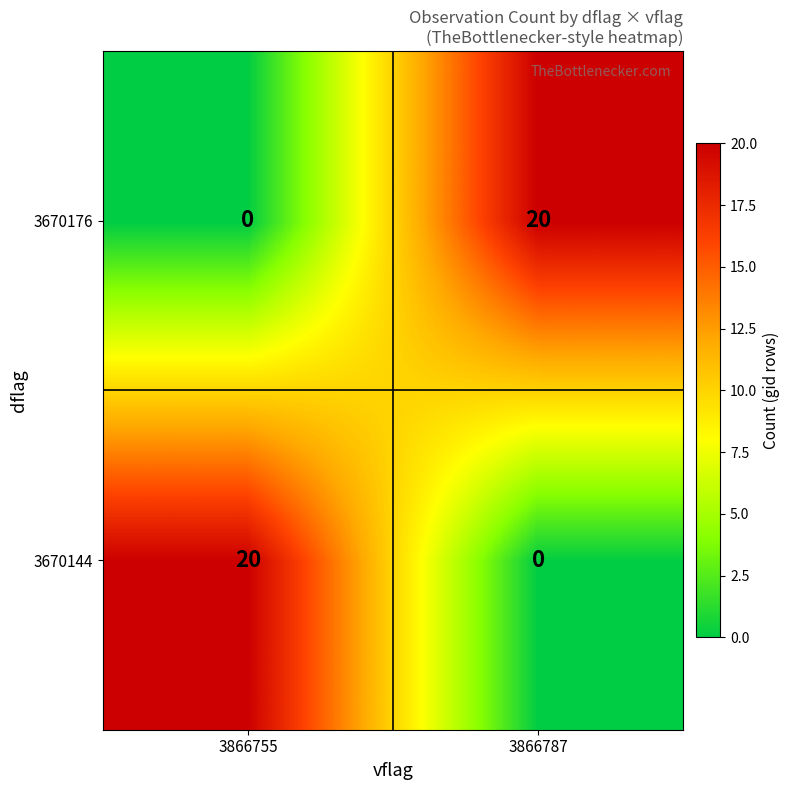

True or false: 3670176 has a value of -10 at 3866755.

False